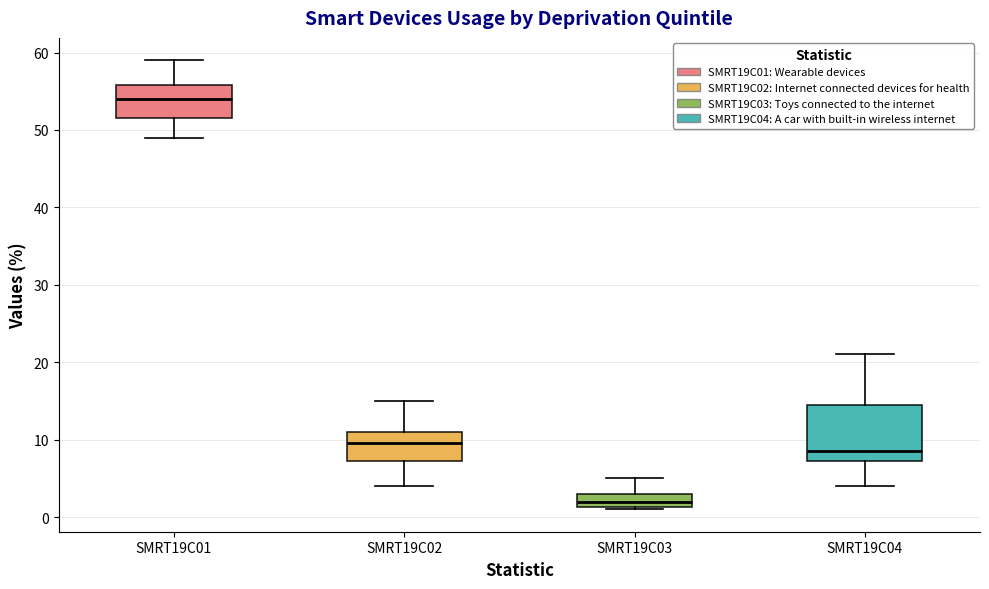

Which box's median line is the highest?

SMRT19C01